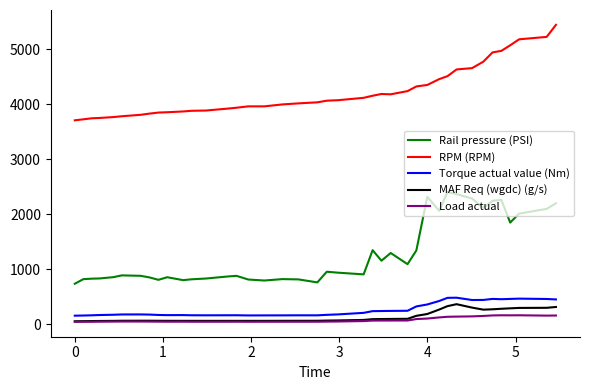

Which series has the largest total across all categories?

RPM (RPM)